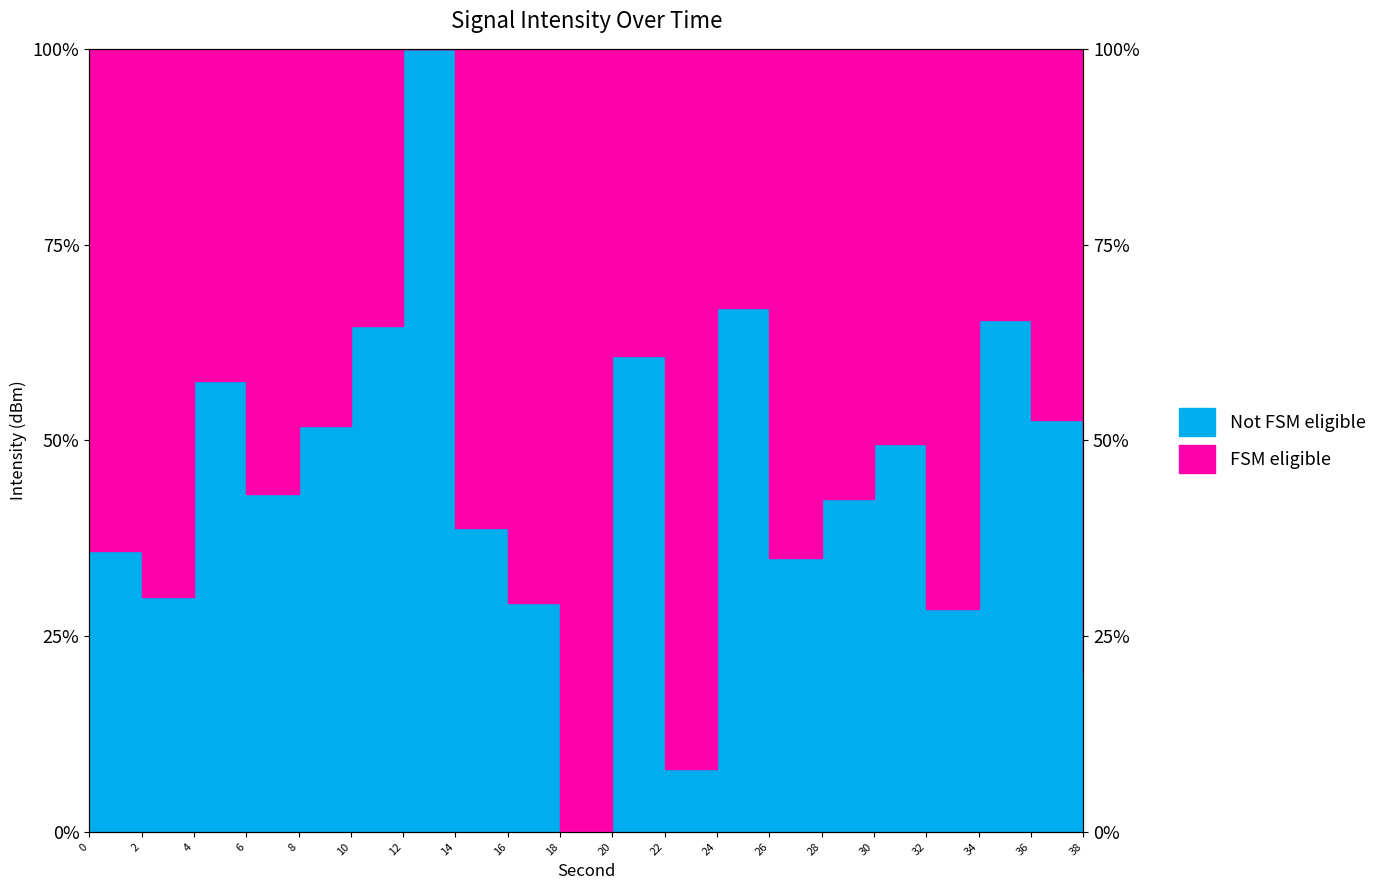

How many interior local valleys (lower than both neighbors) does the data have?

6